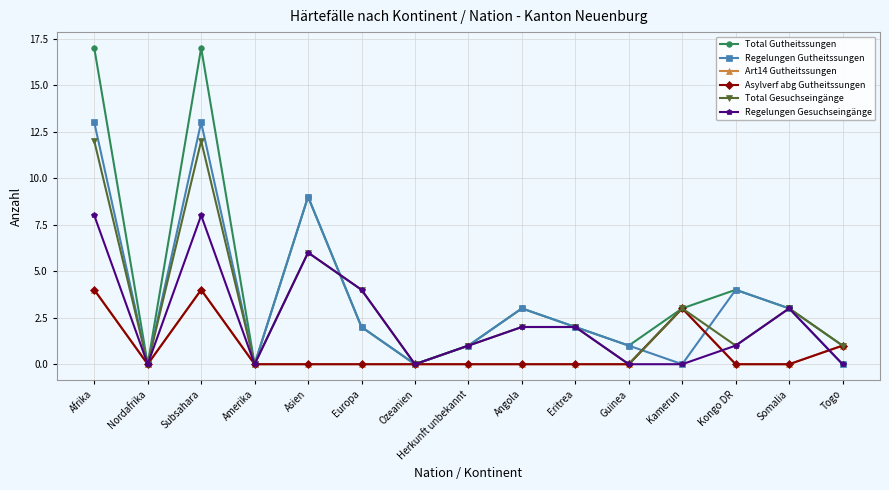

Which series has the largest total across all categories?

Total Gutheitssungen